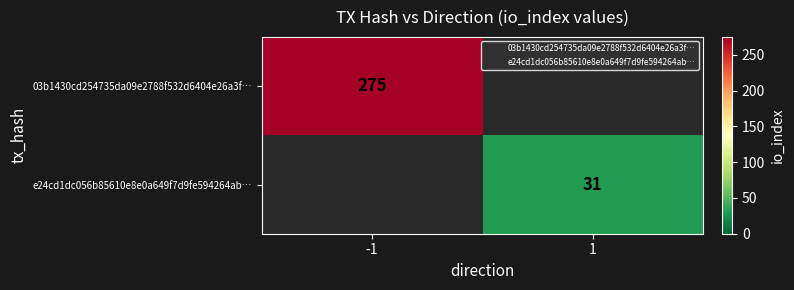

What is the total value across all series at -1?

275